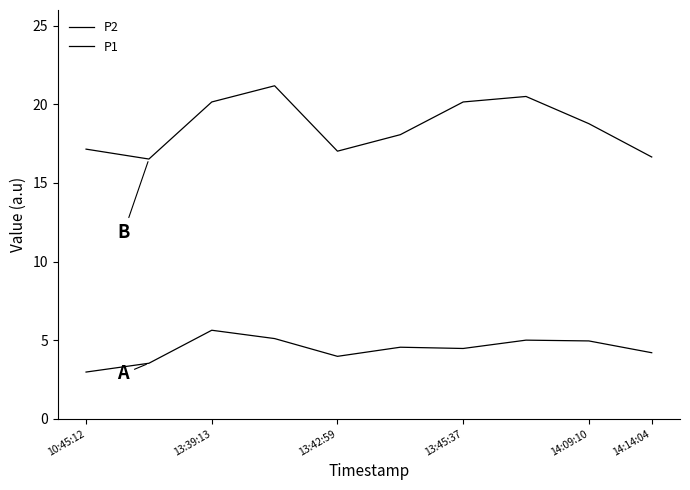

Is this an area chart (filled region under the line)?

No